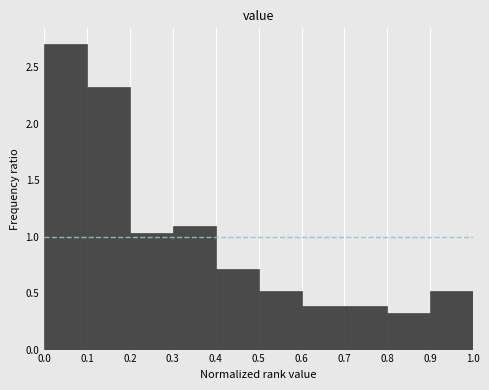

How tall is the bar that spans 0.1 to 0.2 on the x-axis? The values are not printed on the chart, so give them approximately, as read against the axis.

2.30